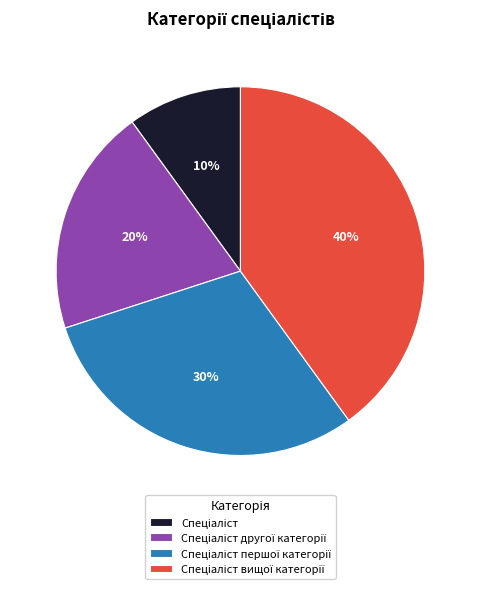

Is there a majority slice in this chart?

No